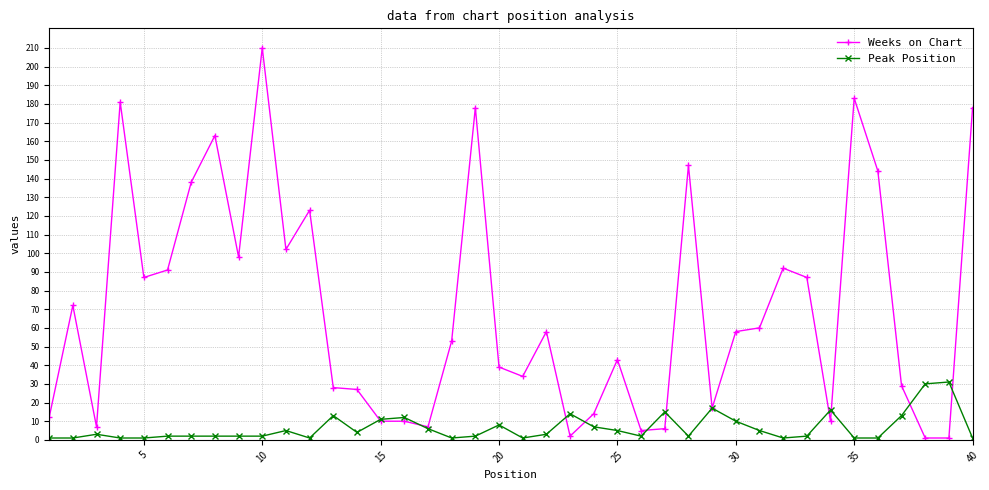

Which series has the largest total across all categories?

Weeks on Chart